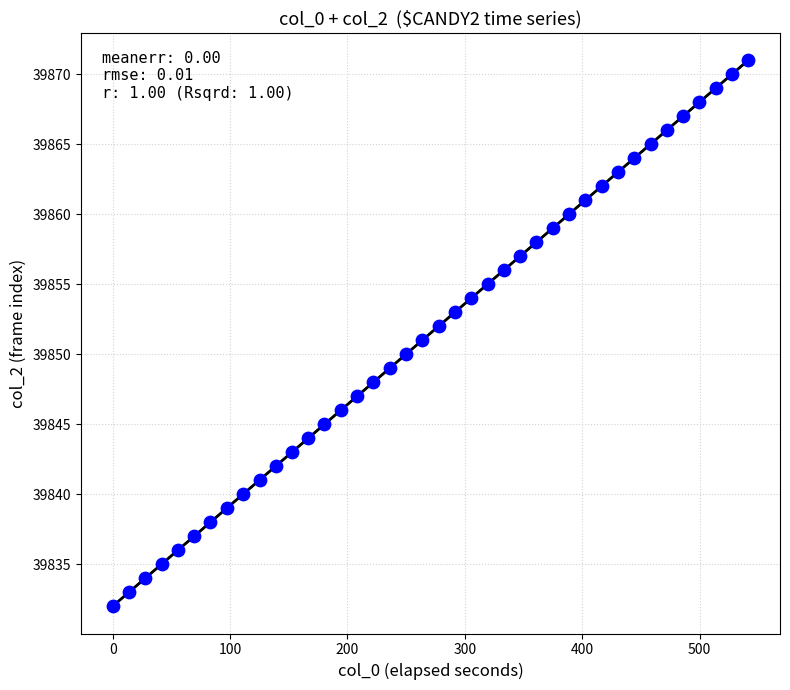

What is the range of Y values (max minus min)?

39